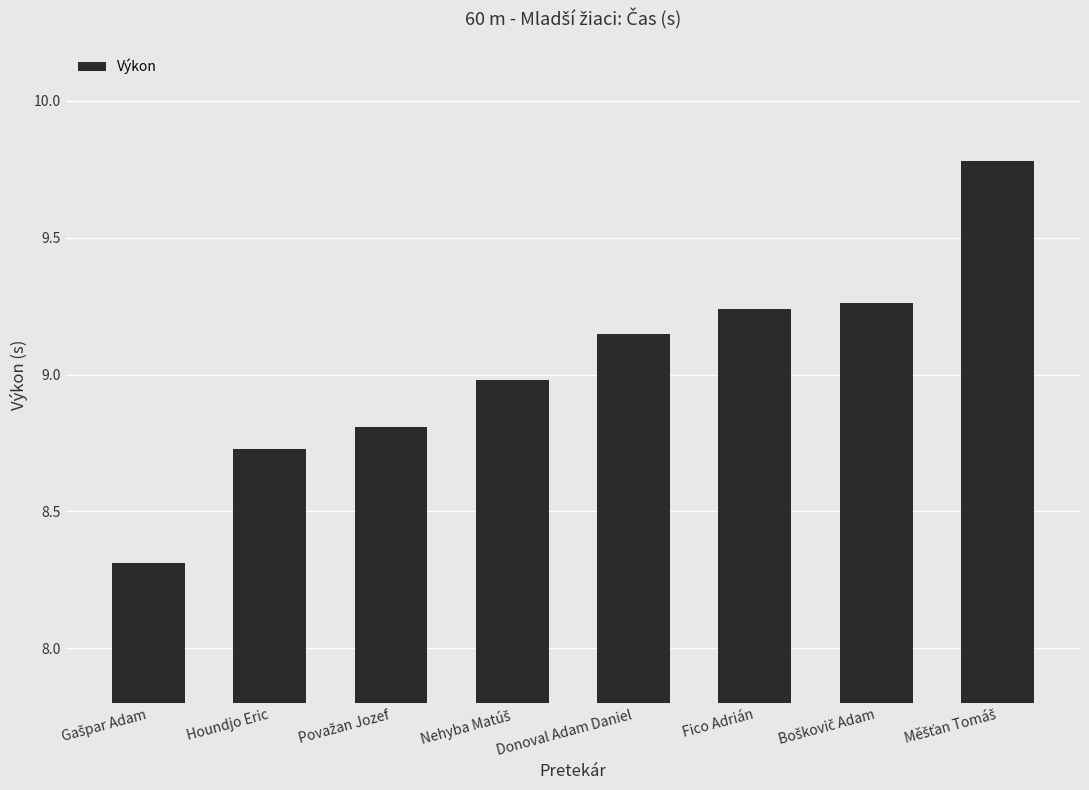

Are the bars grouped side by side (vs. stacked)?

No